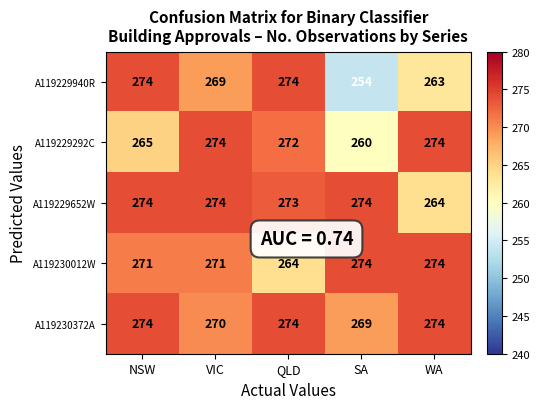

Which category has the lowest value in the A119229940R series?

SA